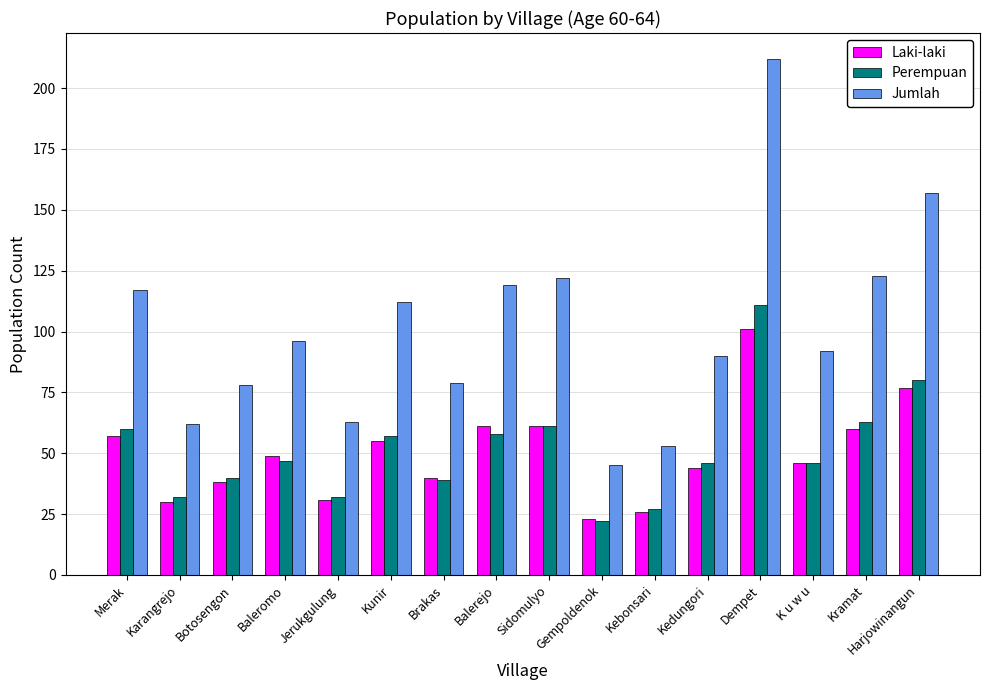

Which series has the widest spread of values?

Jumlah